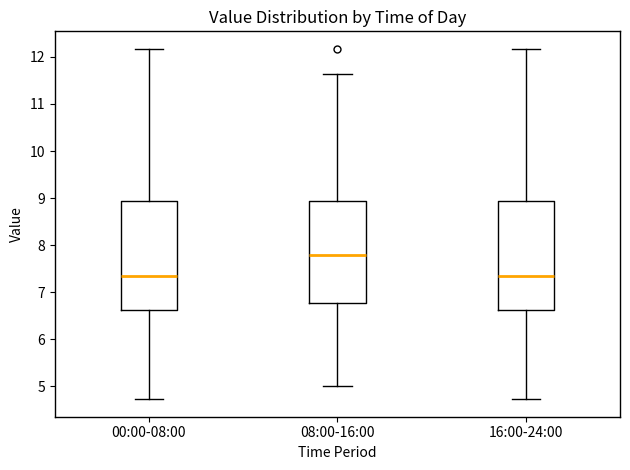

Reading left to right, transcribe this box plot: for each box, give where its median line is, the range the box spans, and where its two whiskers end, as read against the y-axis. The values are not printed on the chart, so give them approximately, as read against the axis.

00:00-08:00: median 7.4, box 6.6 to 8.9, whiskers 4.7 to 12.2
08:00-16:00: median 7.8, box 6.8 to 8.9, whiskers 5.0 to 11.6
16:00-24:00: median 7.4, box 6.6 to 8.9, whiskers 4.7 to 12.2